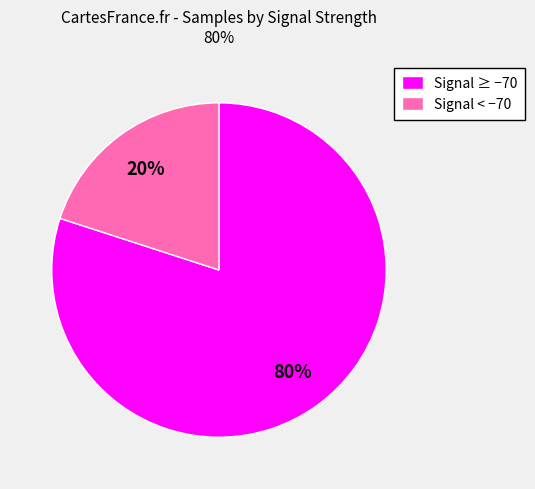

What is the ratio of the value at Signal ≥ −70 to the value at Signal < −70?

4.0